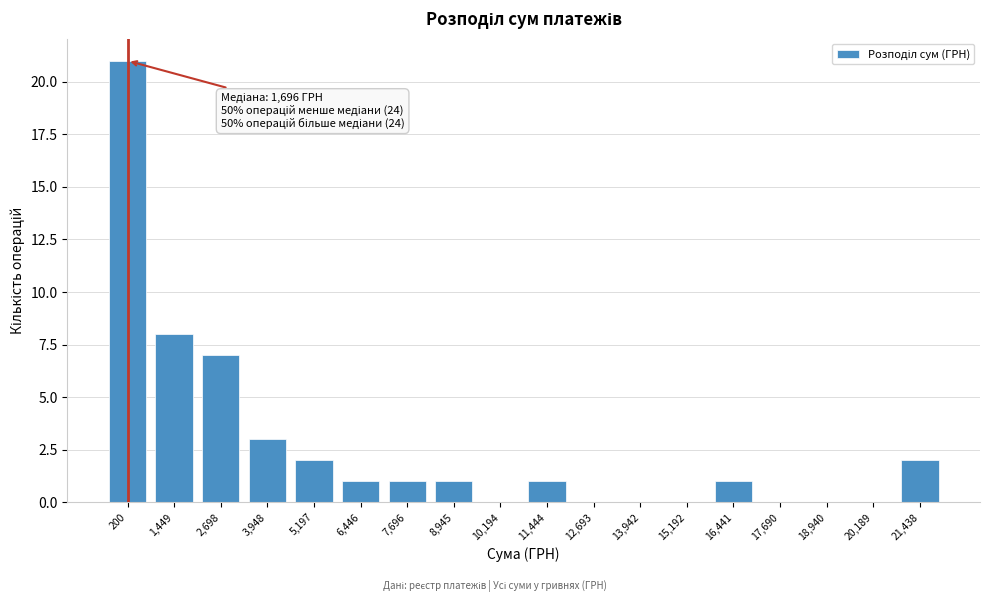

Reading left to right, extract all data points from this chart.

200=21	1,449=8	2,698=7	3,948=3	5,197=2	6,446=1	7,696=1	8,945=1	10,194=0	11,444=1	12,693=0	13,942=0	15,192=0	16,441=1	17,690=0	18,940=0	20,189=0	21,438=2